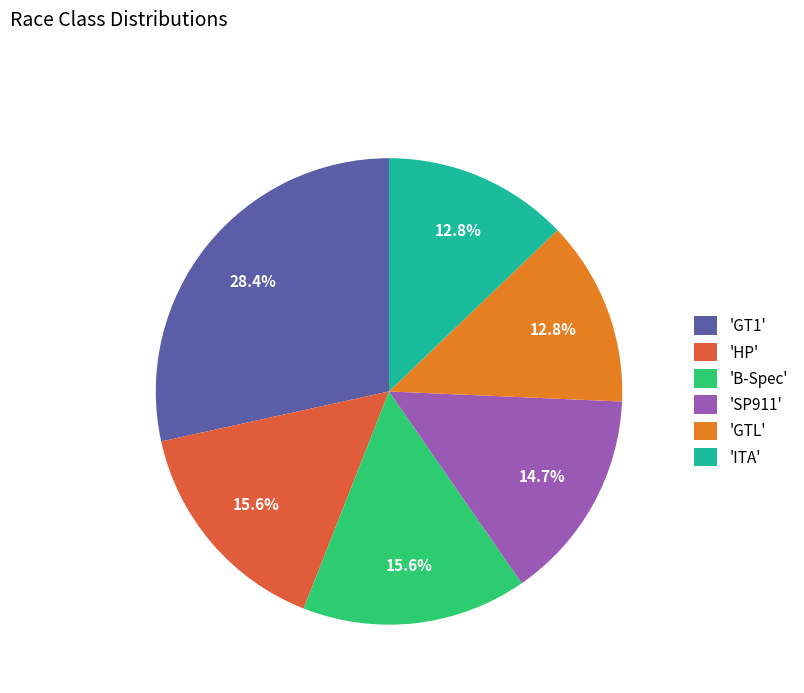

Which category has the biggest portion of the pie?

'GT1'